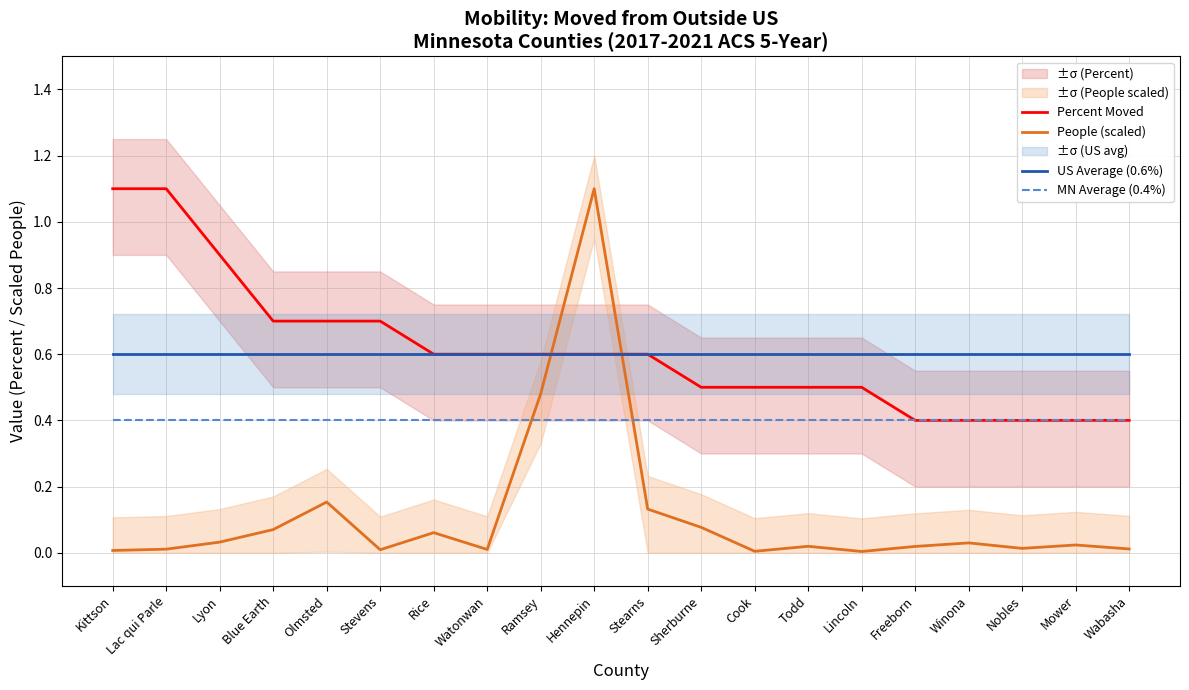

What is the label of the 3rd point from the right?

Nobles